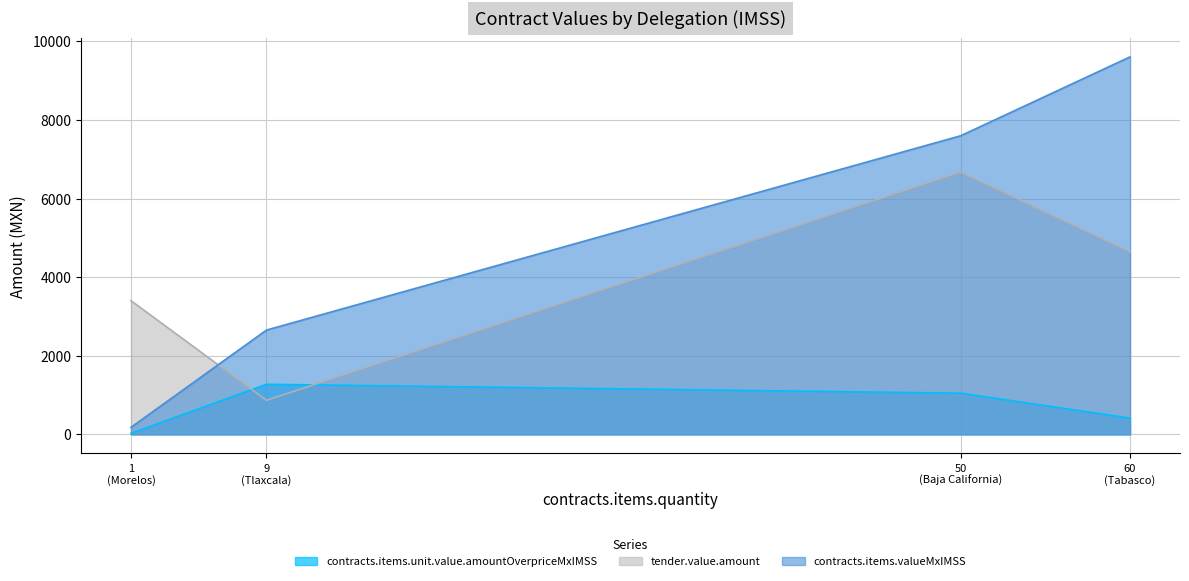

Reading left to right, transcribe all the data shown in this chart.

contracts.items.unit.value.amountOverpriceMxIMSS: Baja California=1048.0	Morelos=26.1	Tlaxcala=1274.8	Tabasco=414.6
tender.value.amount: Baja California=6671.9	Morelos=3401.7	Tlaxcala=867.1	Tabasco=4645.8
contracts.items.valueMxIMSS: Baja California=7598.0	Morelos=179.3	Tlaxcala=2653.3	Tabasco=9604.8